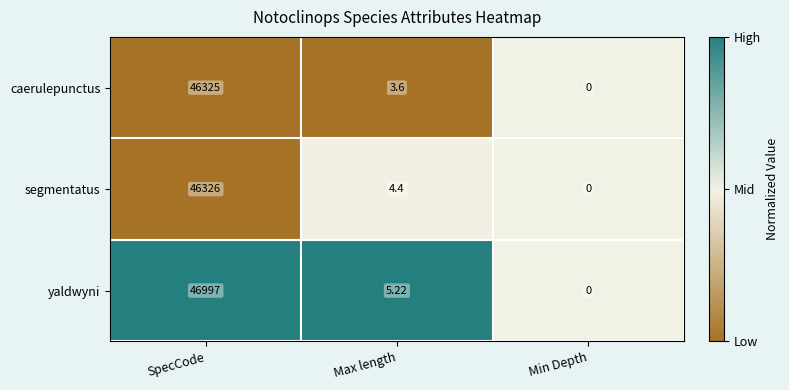

Between Max length and Min Depth, which series saw the biggest shift?

yaldwyni